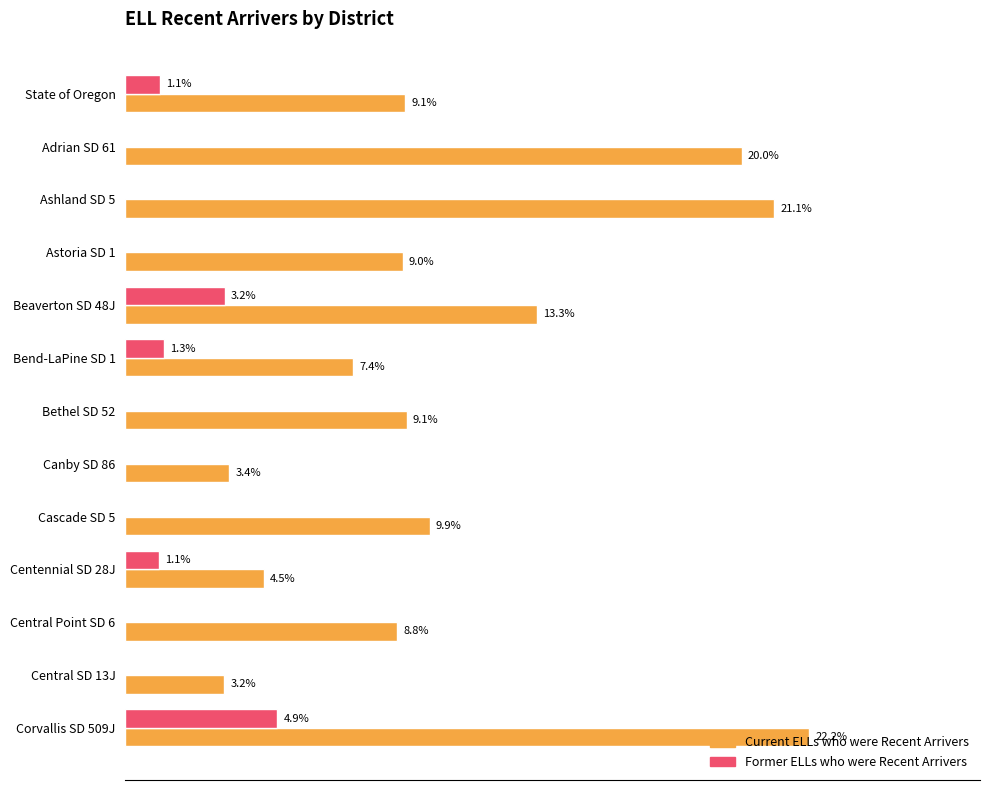

What are all the series names shown in the legend?

Current ELLs who were Recent Arrivers, Former ELLs who were Recent Arrivers